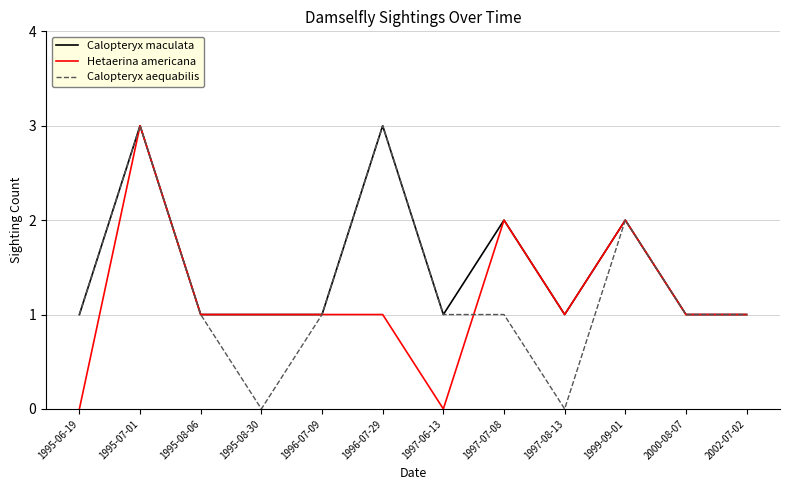

What is the difference between the Calopteryx maculata values at 2000-08-07 and 1995-07-01?

2